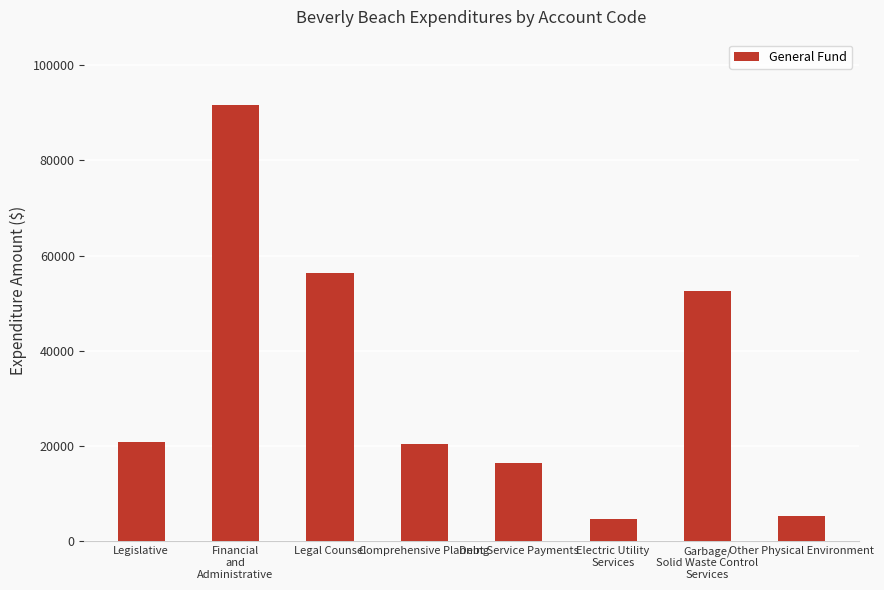

What is the ratio of the value at Legislative to the value at Comprehensive Planning?

1.0